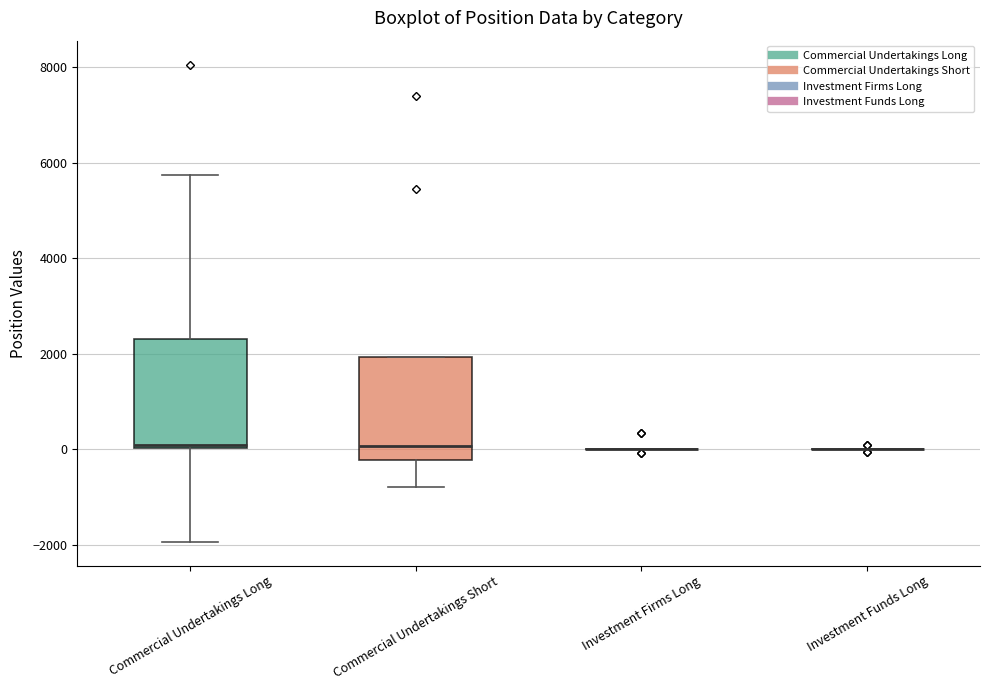

Reading left to right, read every box against the y-axis: the position of its median line, the range the box covers, and the ends of its whiskers. The values are not printed on the chart, so give them approximately, as read against the axis.

Commercial Undertakings Long: median 0 (just above the box's lower edge), box 0 to 2400, whiskers -2000 to 5800
Commercial Undertakings Short: median 0, box -200 to 2000, whiskers -800 to 2000
Investment Firms Long: box collapsed to a line at 0, whiskers 0 to 0
Investment Funds Long: box collapsed to a line at 0, whiskers 0 to 0